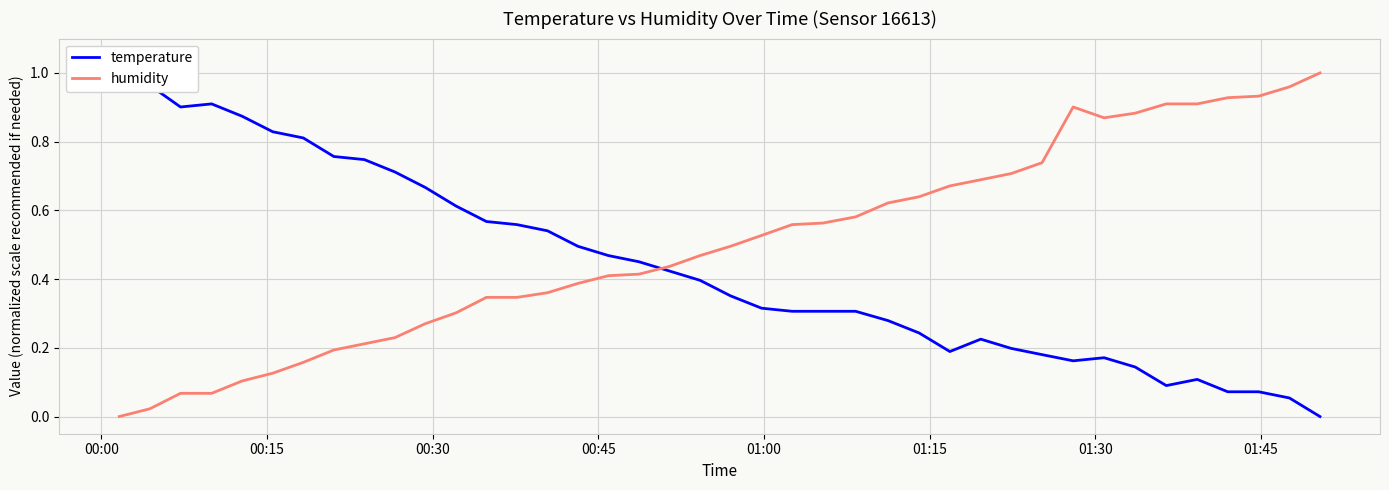

Does the chart have visible grid lines?

Yes